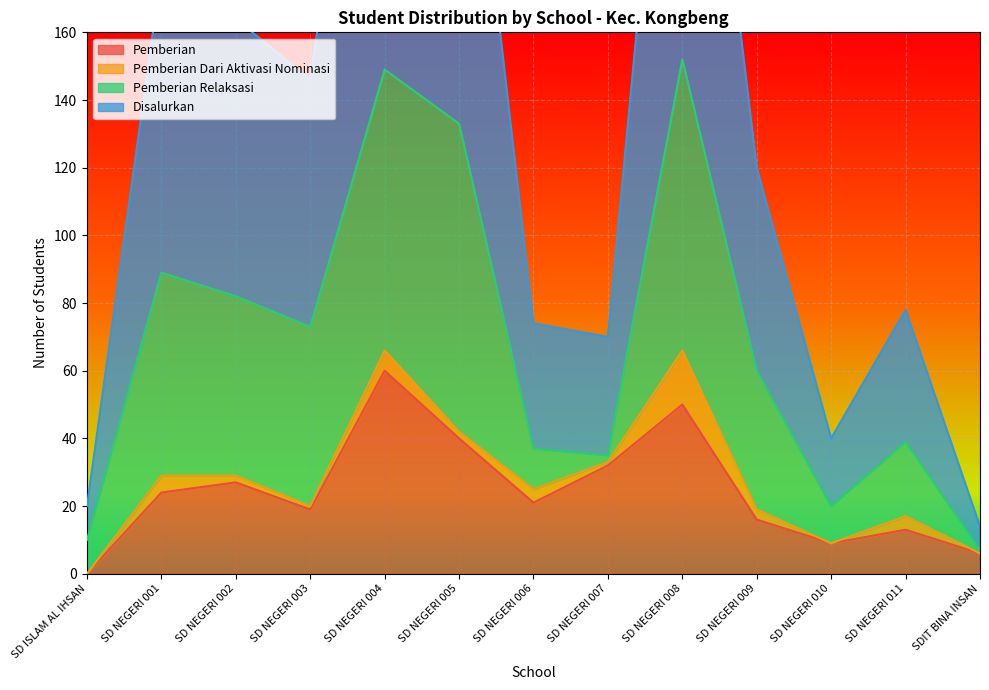

Is it true that Disalurkan equals 4 at SDIT BINA INSAN?

False